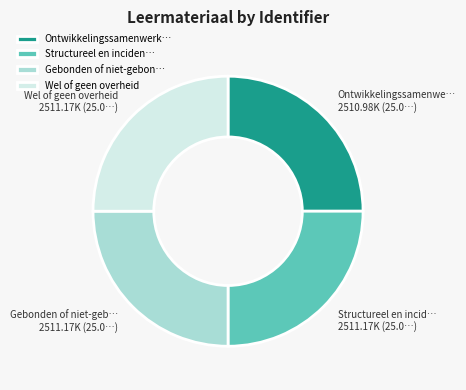

Is Structureel en inciden… the majority of the pie?

No